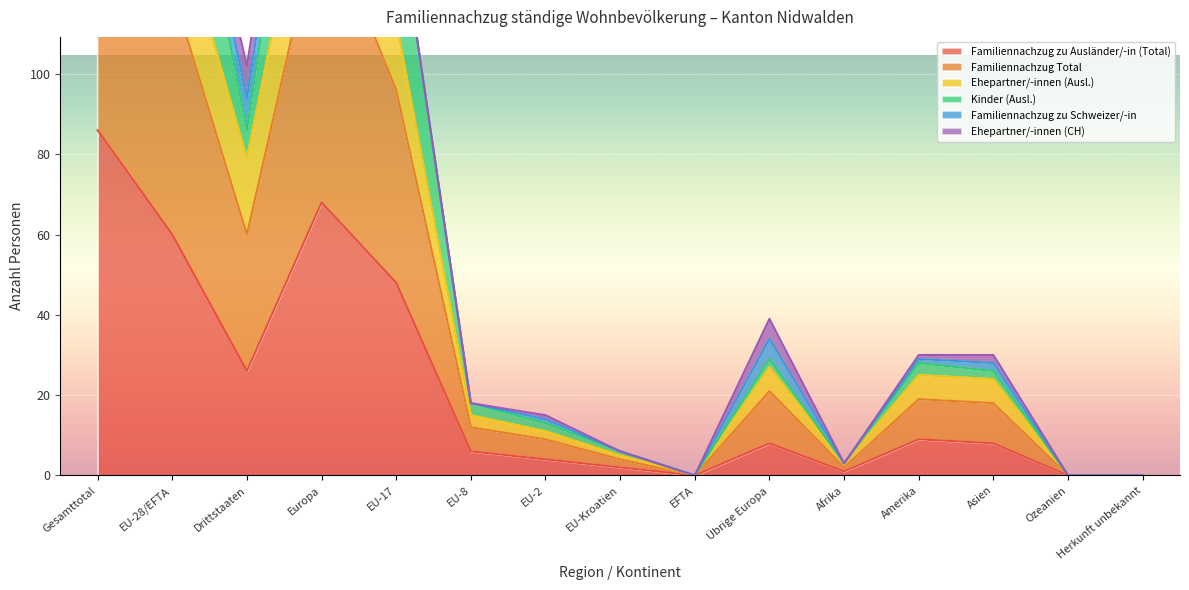

The Kinder (Ausl.) series shows -125 at Ozeanien. True or false?

False